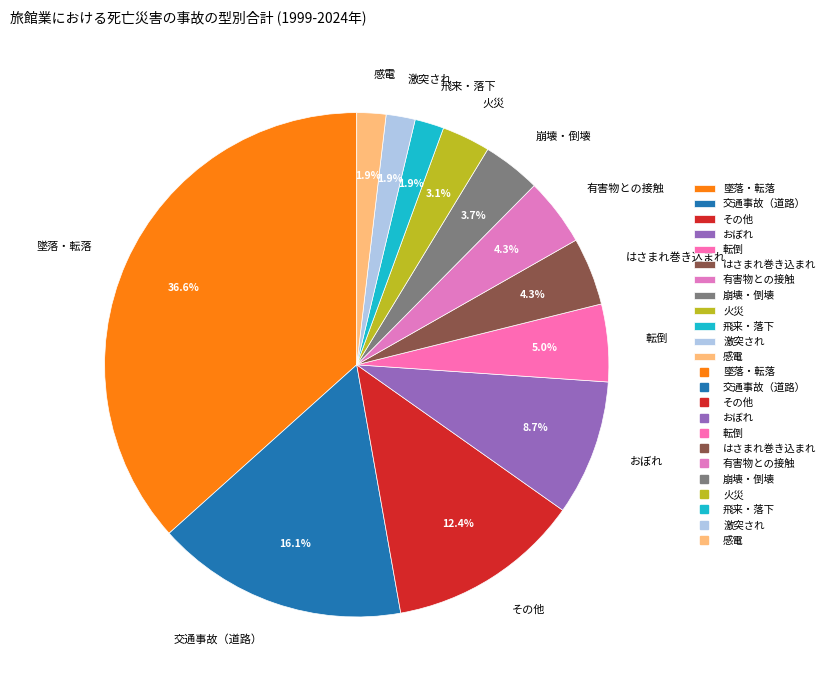

To the nearest percent, what percentage of the pie is 交通事故（道路）?

16%